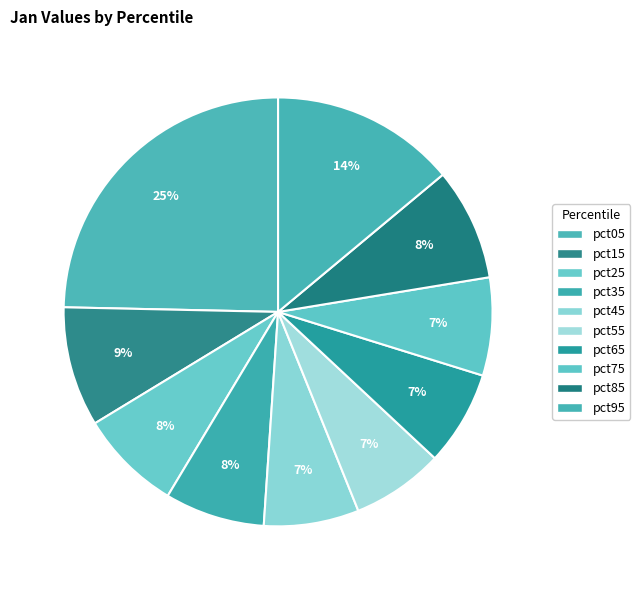

To the nearest percent, what is the difference between the largest and smallest slice percentages?

18%